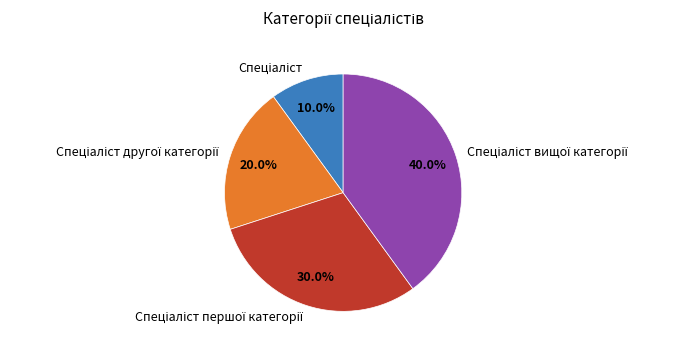

Is there a majority slice in this chart?

No